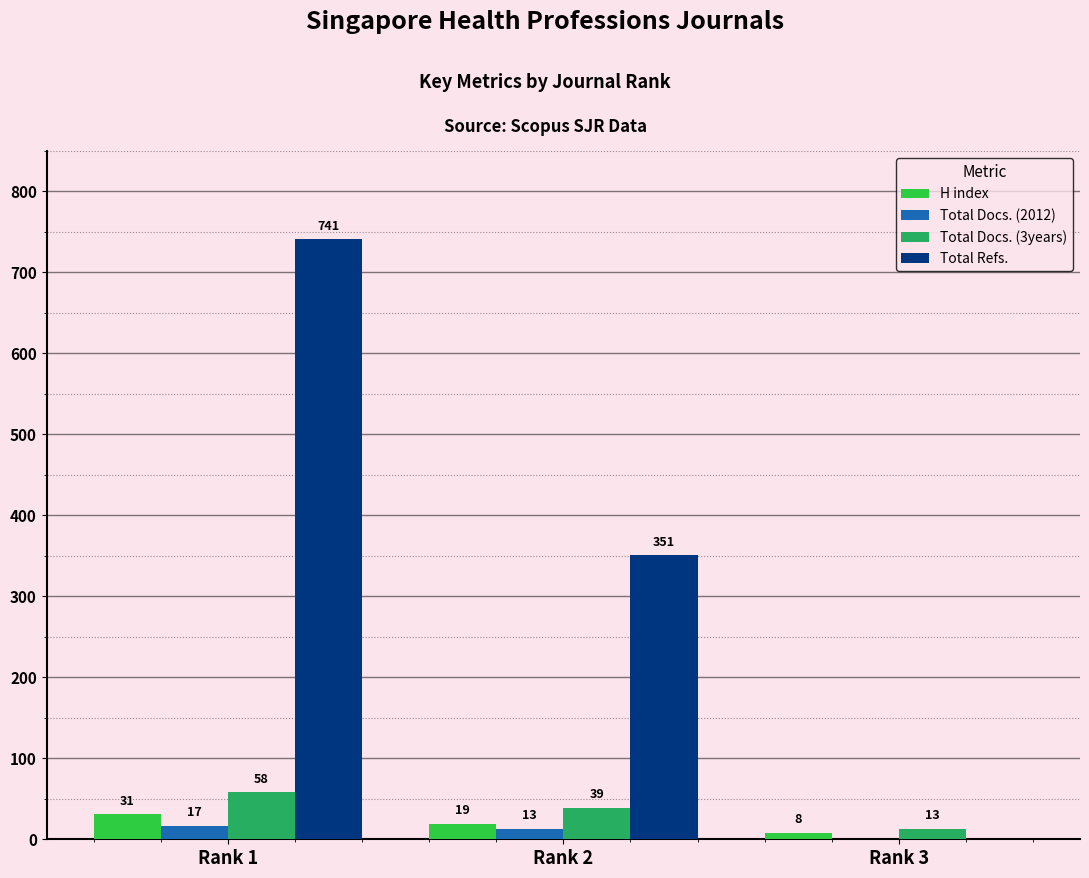

The Total Refs. series shows 351 at Rank 2. True or false?

True